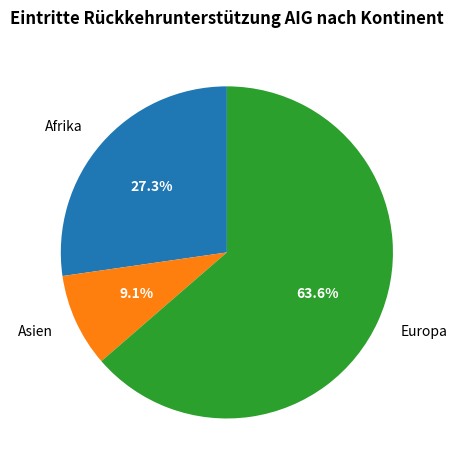

Combined, what portion of the pie is Europa and Afrika?

90.9%